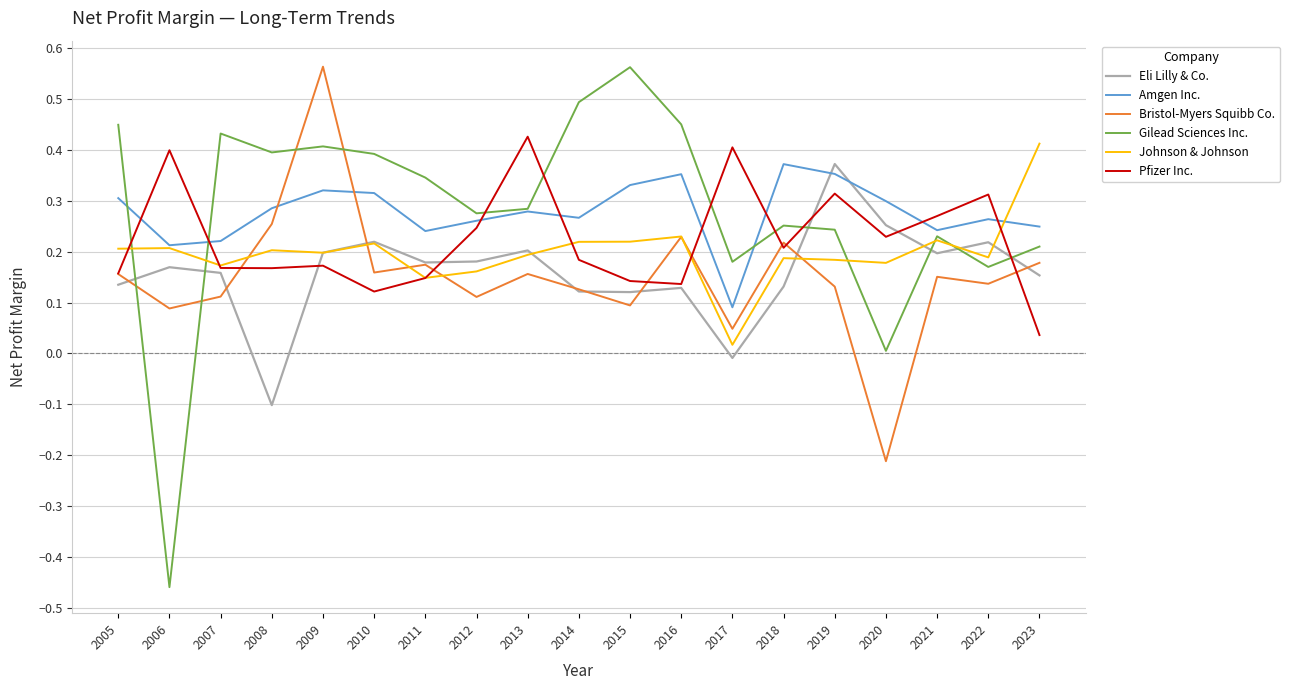

The Bristol-Myers Squibb Co. series shows 0.1 at 2007. True or false?

True